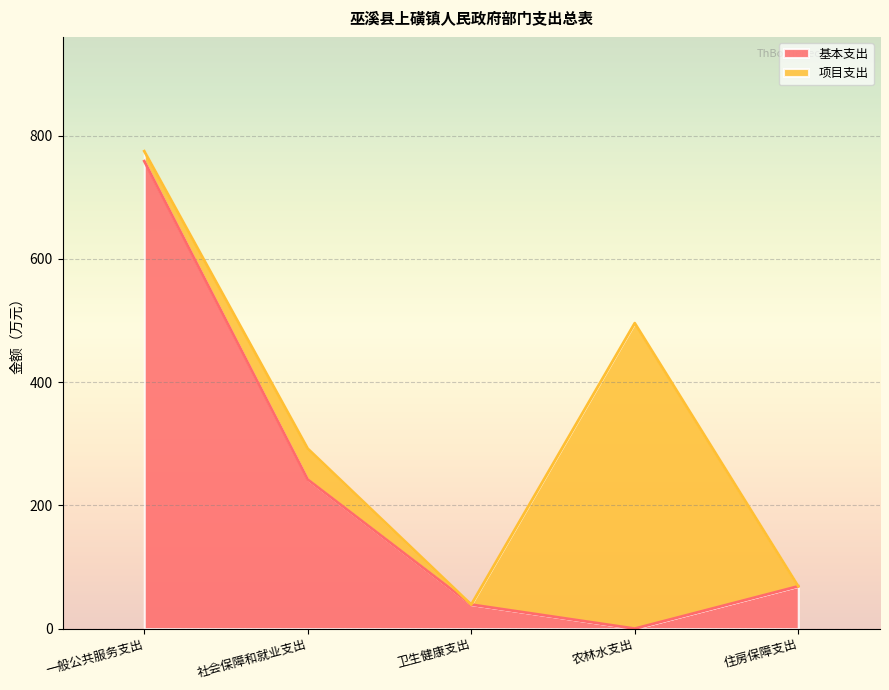

How many data points are less than 68?

2